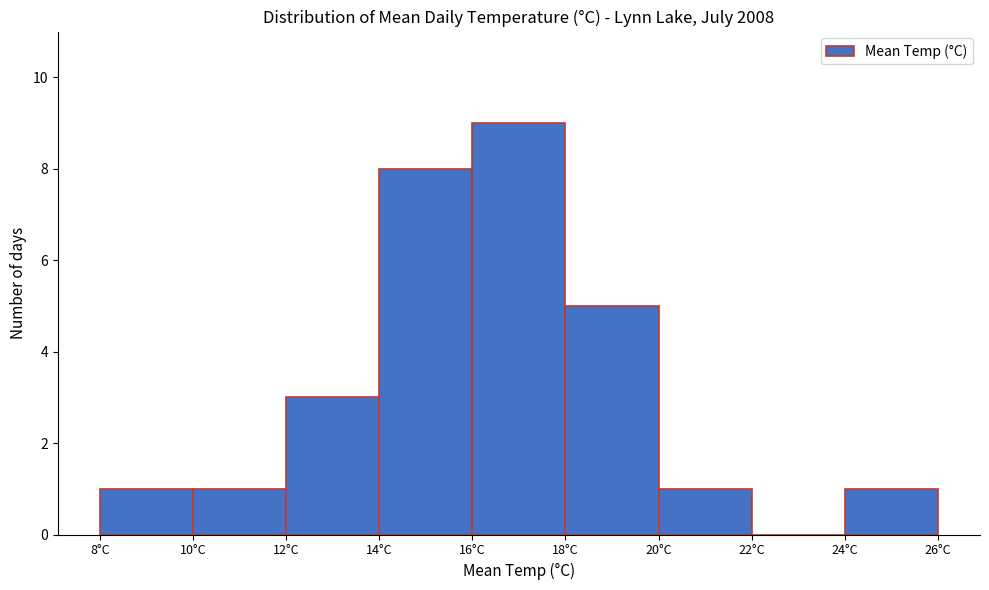

Reading left to right, transcribe this chart: for each bar, give the range it covers on the x-axis and its height. The values are not printed on the chart, so give them approximately, as read against the axis.

8 to 10: 1
10 to 12: 1
12 to 14: 3
14 to 16: 8
16 to 18: 9
18 to 20: 5
20 to 22: 1
22 to 24: 0
24 to 26: 1